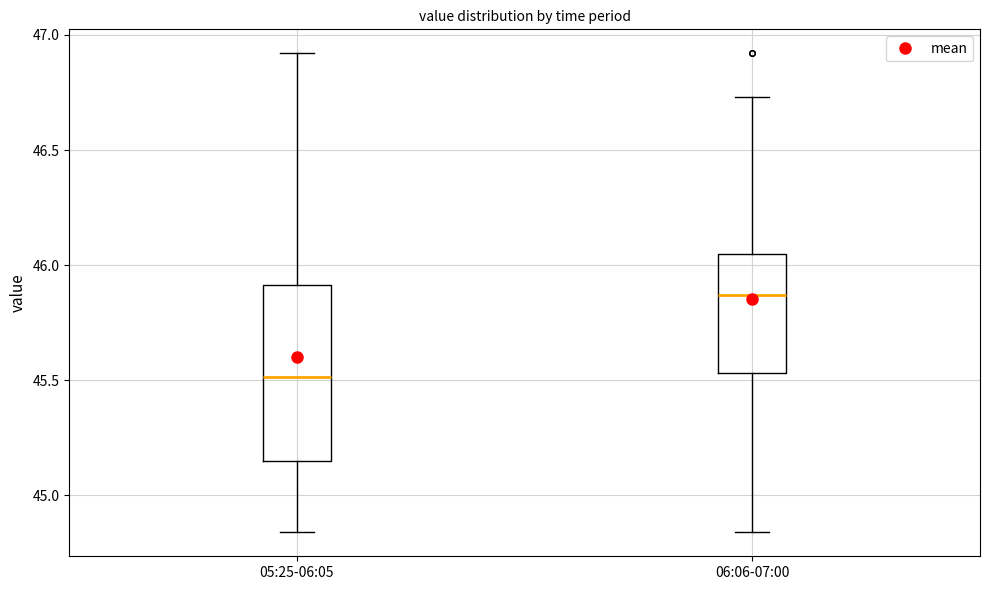

Reading left to right, read every box against the y-axis: the position of its median line, the range the box covers, and the ends of its whiskers. The values are not printed on the chart, so give them approximately, as read against the axis.

05:25-06:05: median 45.50, box 45.15 to 45.90, whiskers 44.85 to 46.90
06:06-07:00: median 45.85, box 45.55 to 46.05, whiskers 44.85 to 46.75